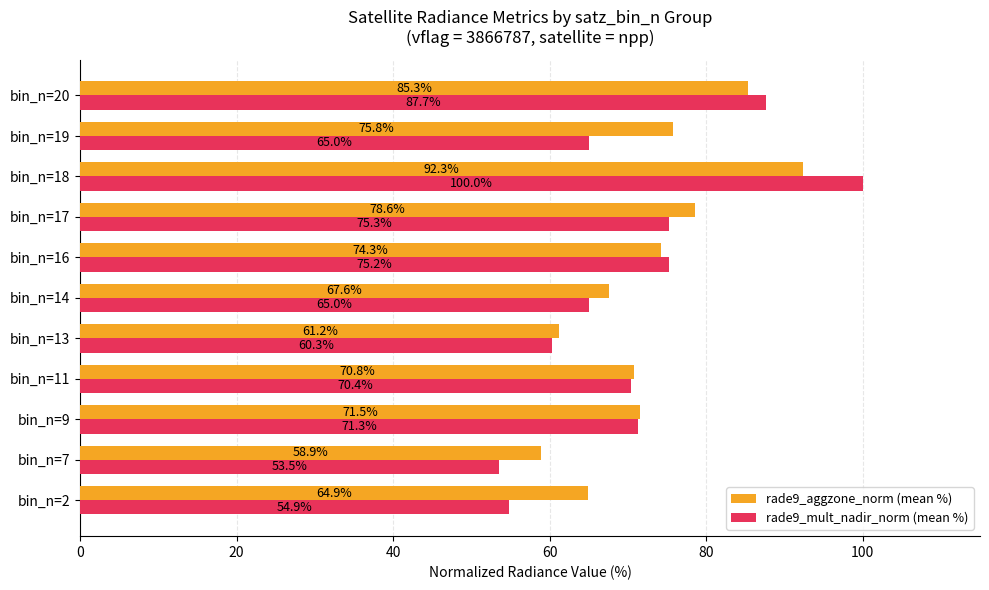

What are all the series names shown in the legend?

rade9_aggzone_norm (mean %), rade9_mult_nadir_norm (mean %)